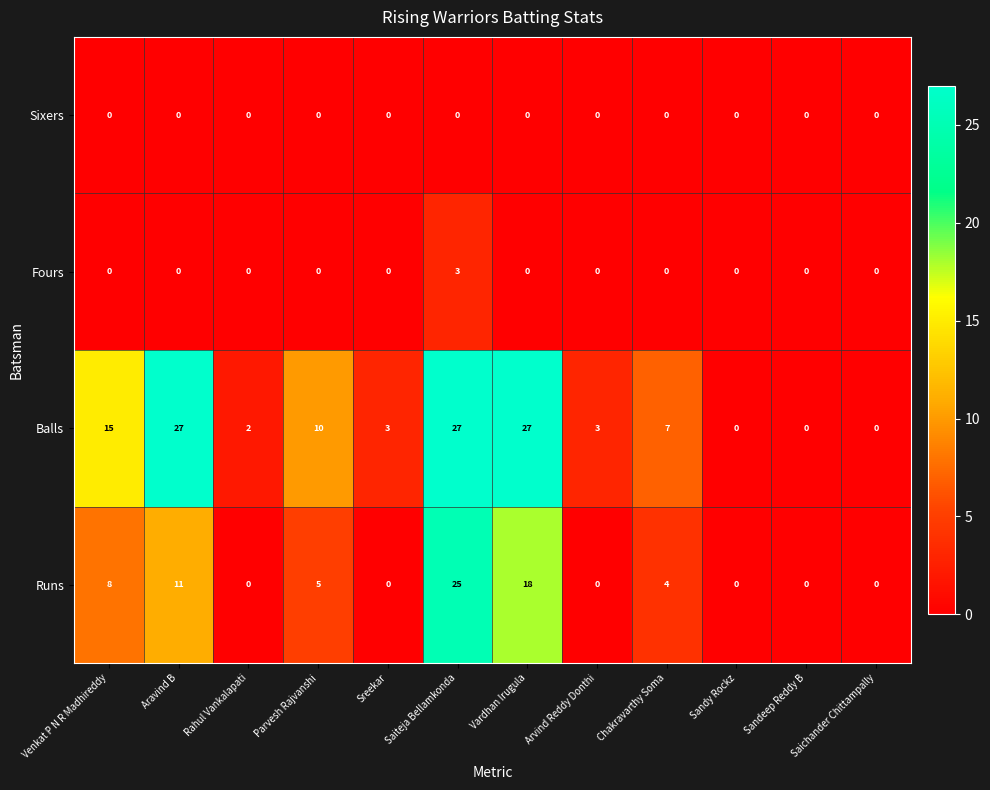

Which series has the widest spread of values?

Balls